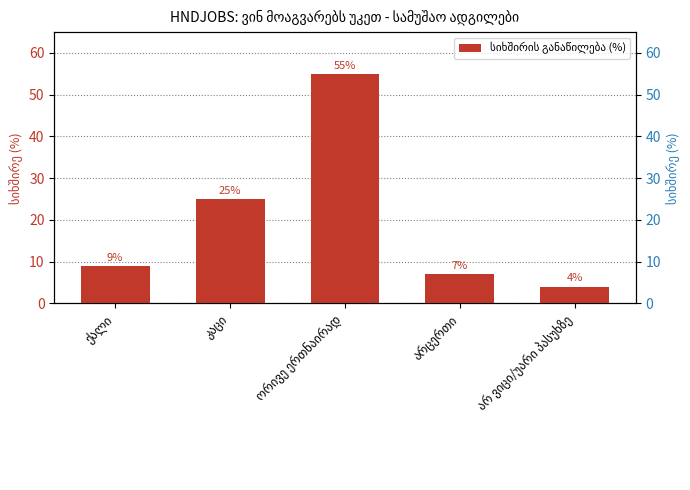

How many bars are there in total?

5